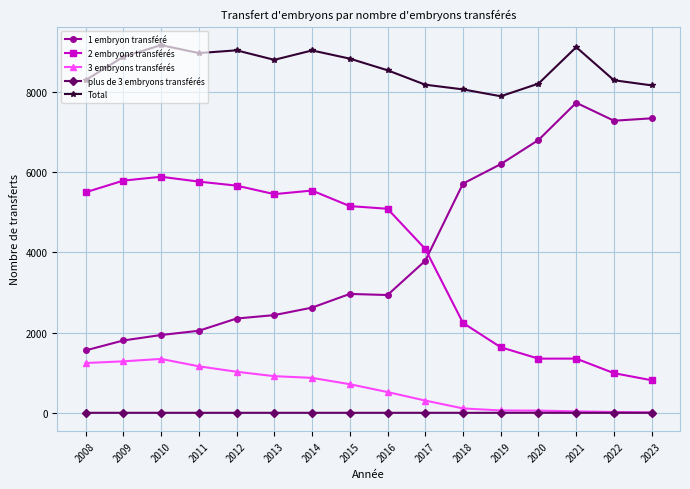

How many data points does each series have?

16